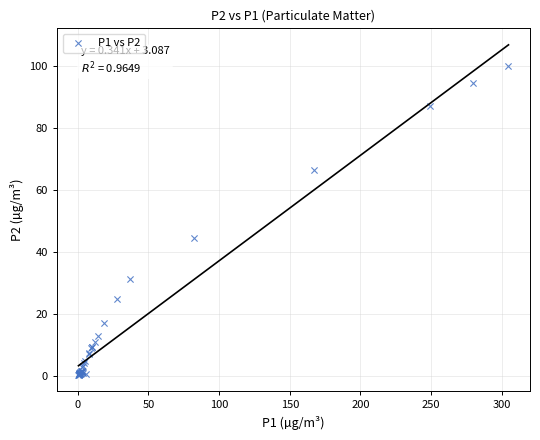

What Y value in the scatter plot is closest to 50?

44.5